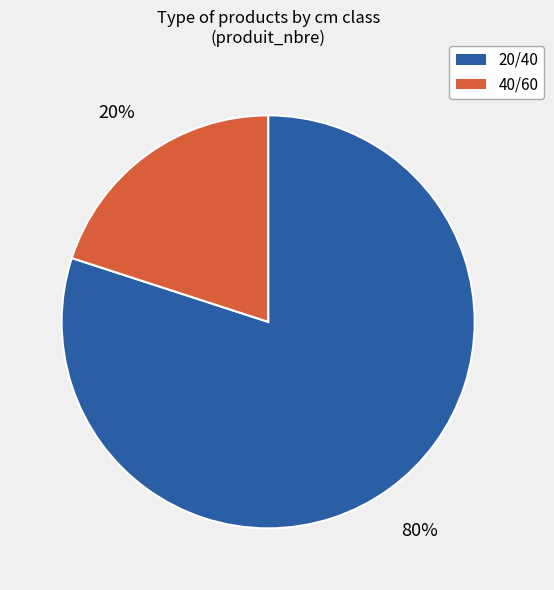

How many segments does this pie chart have?

2